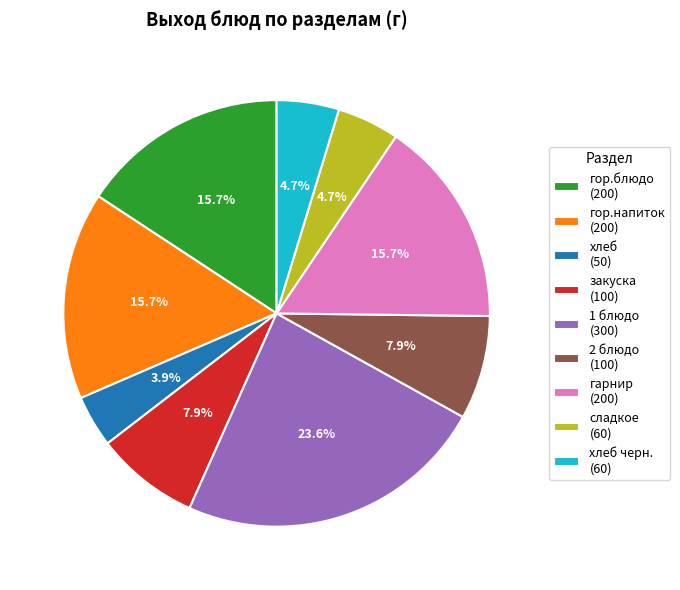

Does any single category account for the majority?

No